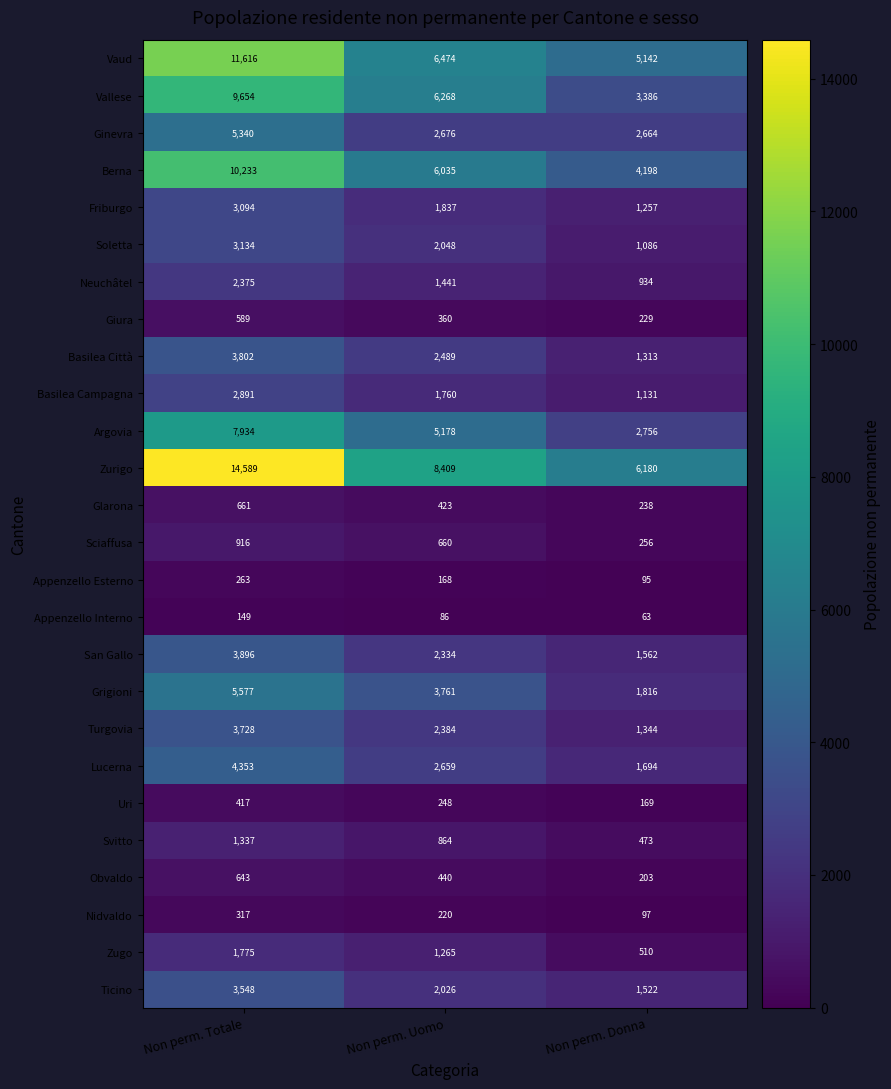

True or false: Basilea Campagna has a value of 2599 at Non perm. Uomo.

False